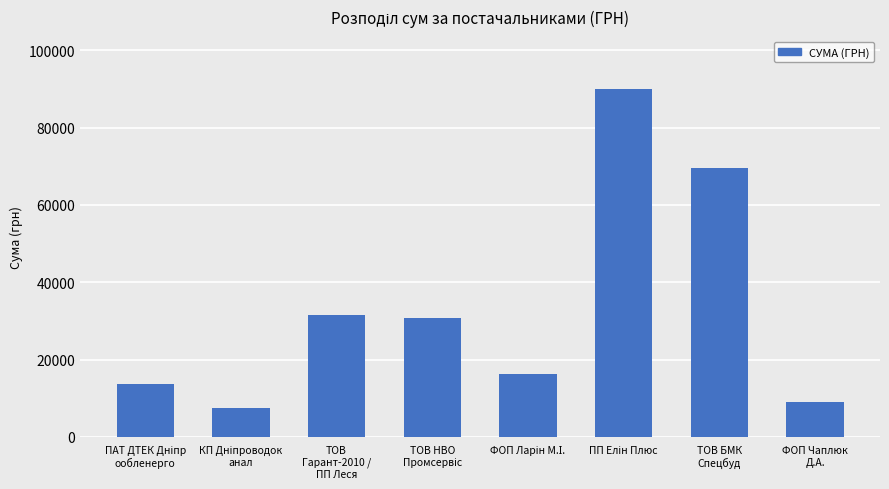

What is the greatest value displayed?

90000.0